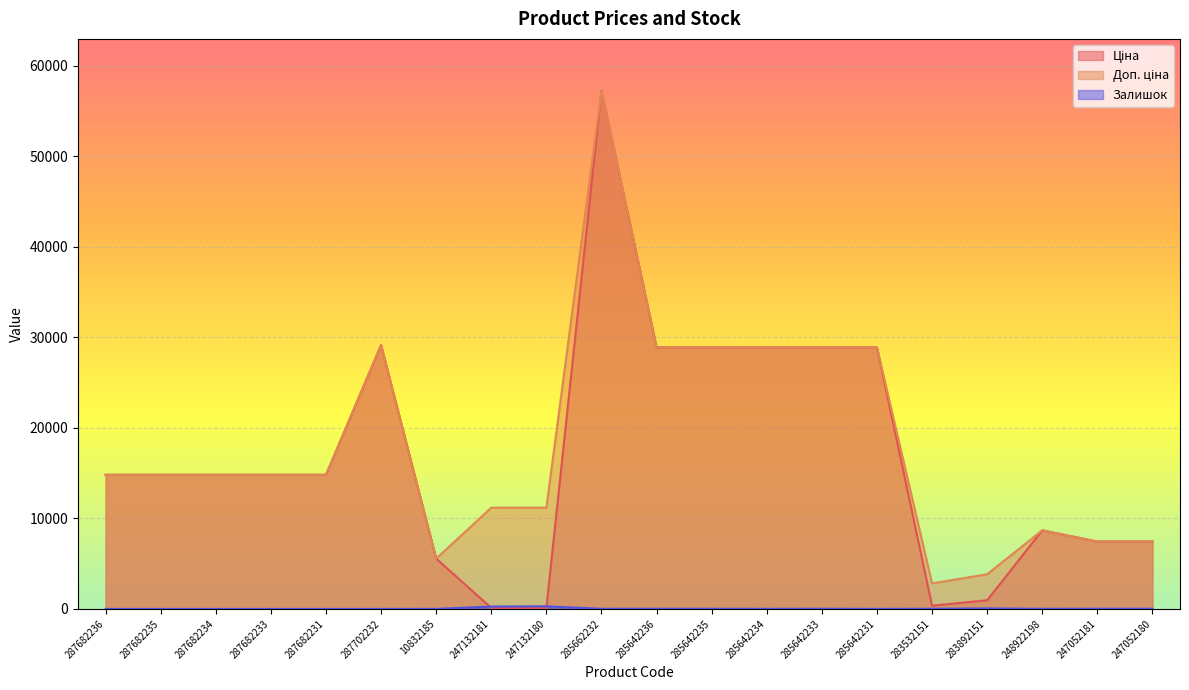

At which label is Ціна closest to 28684?

285642236